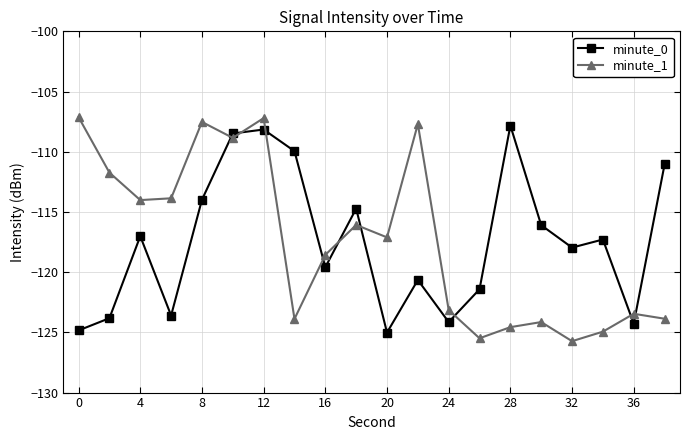

Which series has the widest spread of values?

minute_1